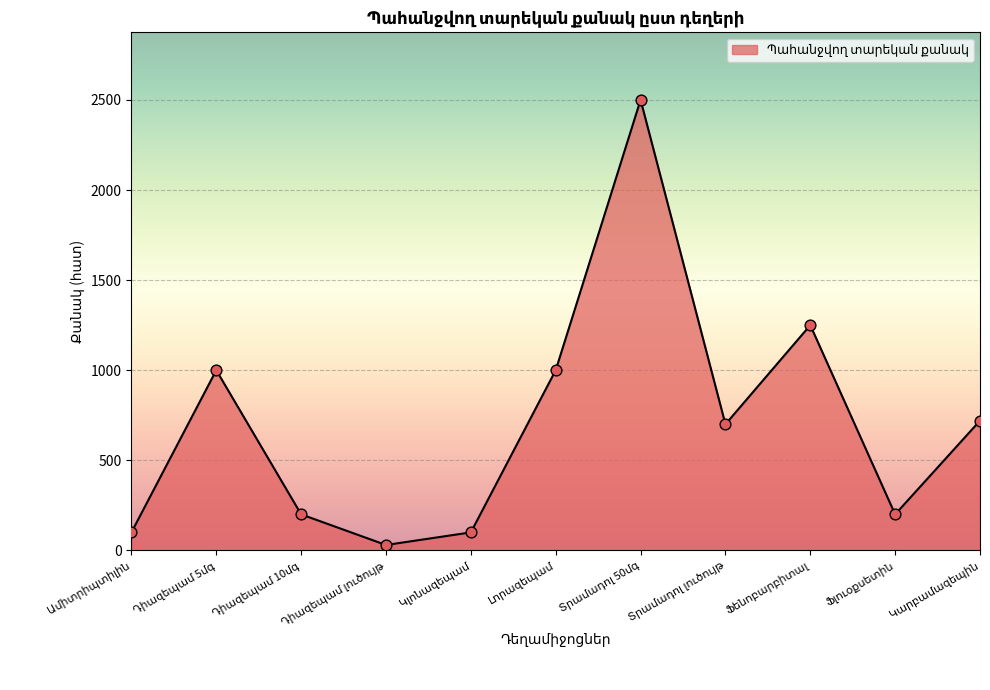

What is the greatest value displayed?

2500